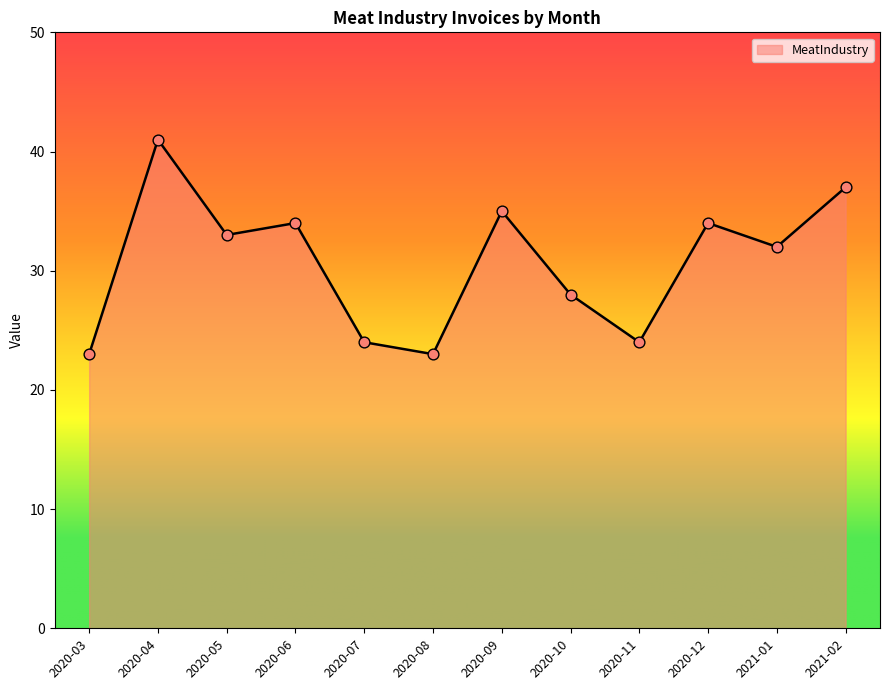

Approximately how many times larger is the value at 2021-01 compared to 2020-09?

0.9